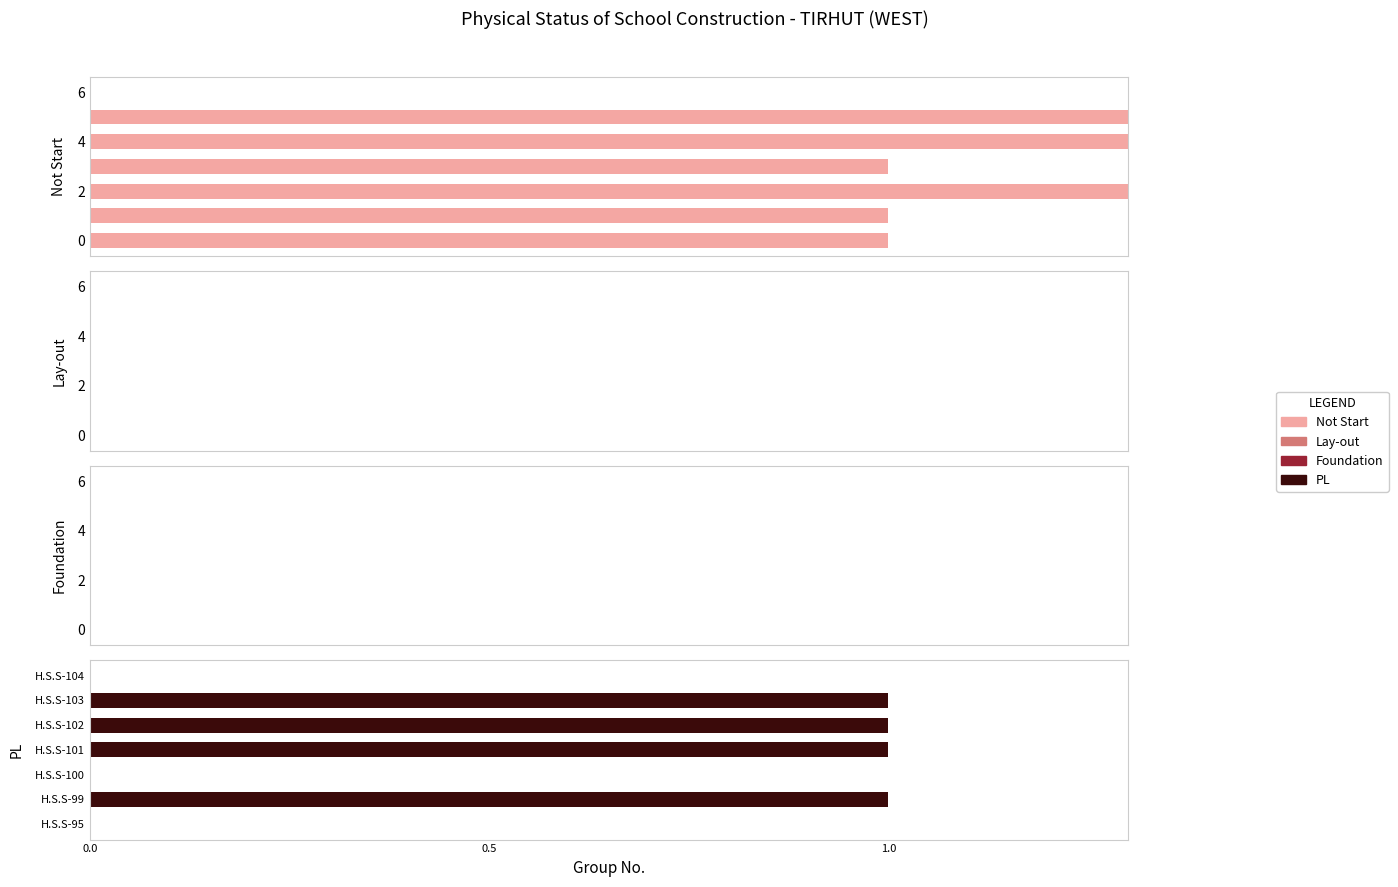

How many bars are there in total?

28